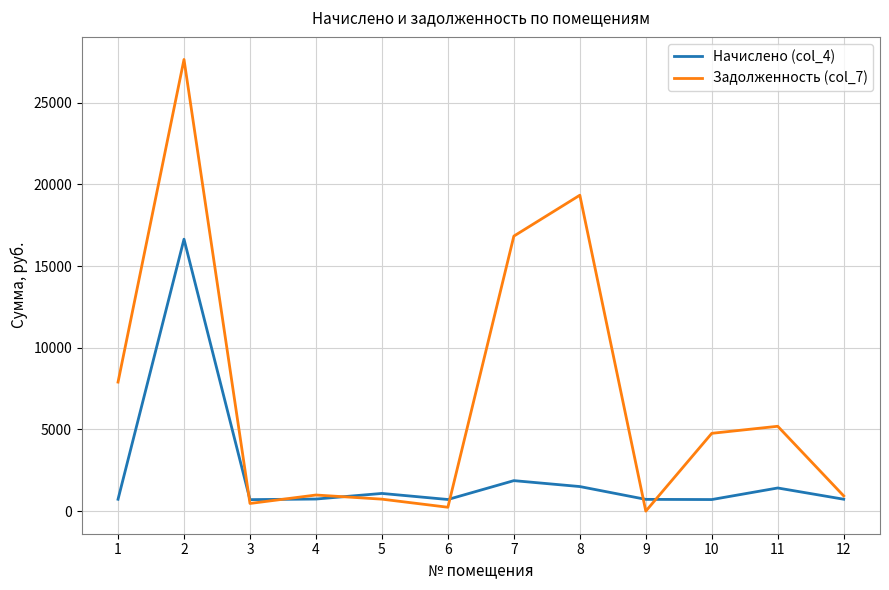

What is the greatest value displayed?

27650.8